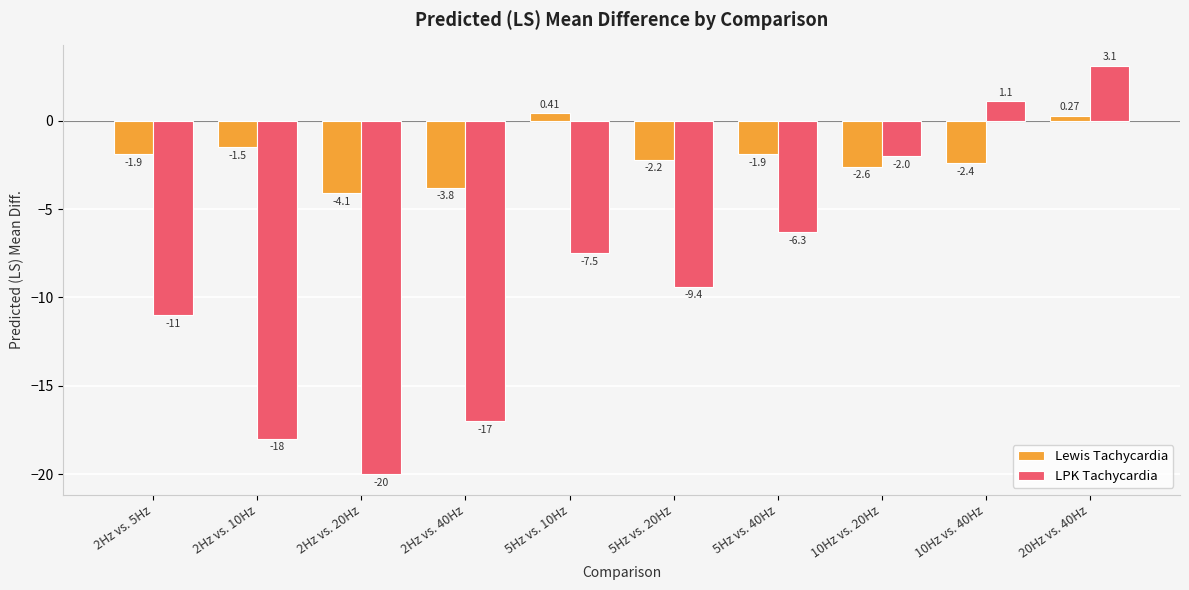

Which series has the largest range (max minus min)?

LPK Tachycardia